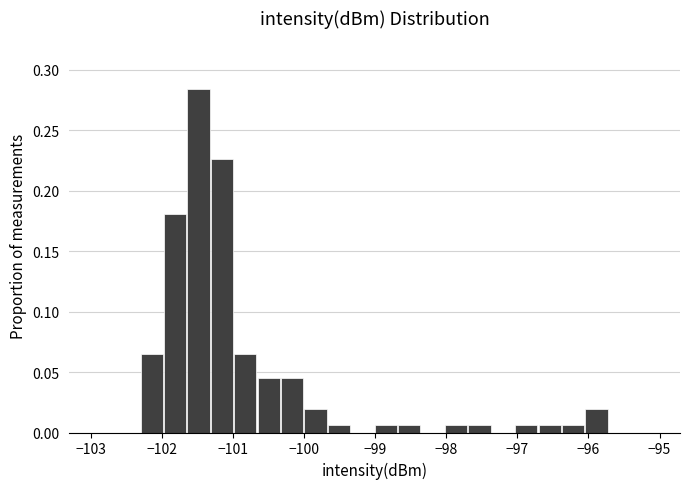

Around what value on the x-axis is the tallest bar? Give the approximate position of its centre, as read against the axis.

-101.5